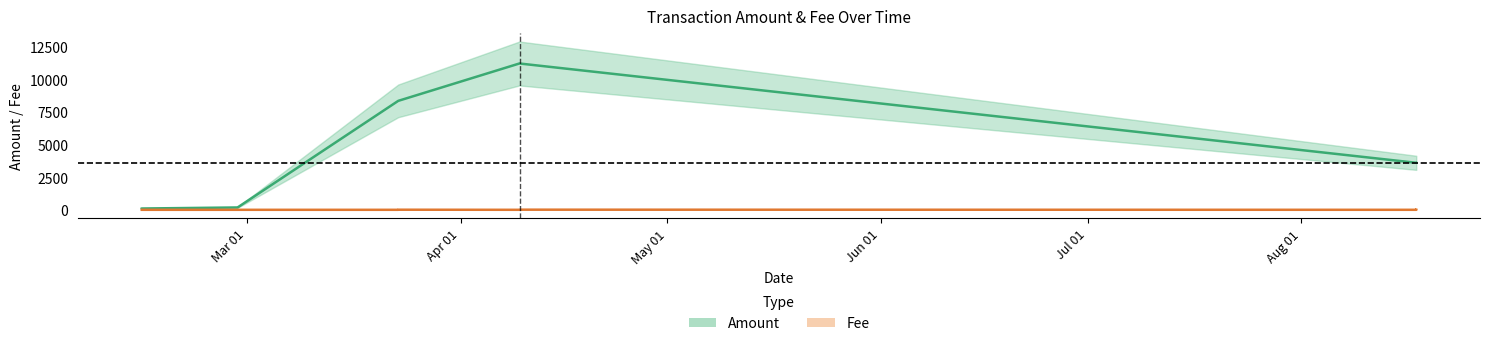

The Amount series shows 8340 at 2016-03-22 22:46:29. True or false?

True